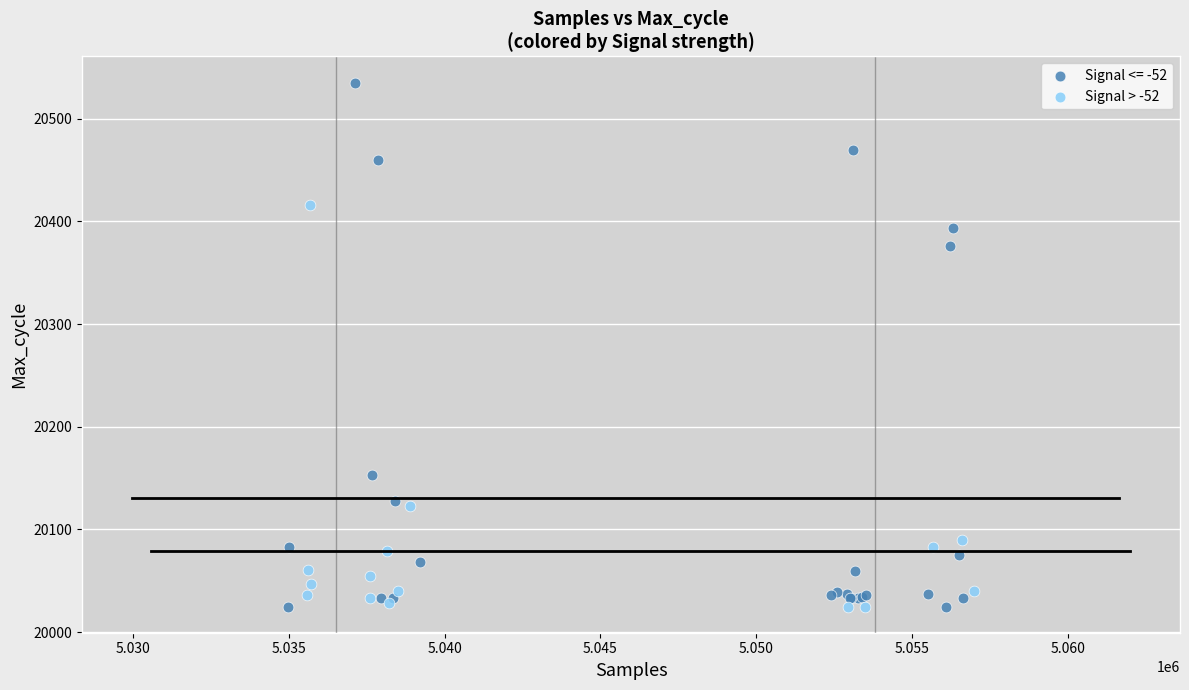

Which series has the widest spread of Y values?

Signal <= -52